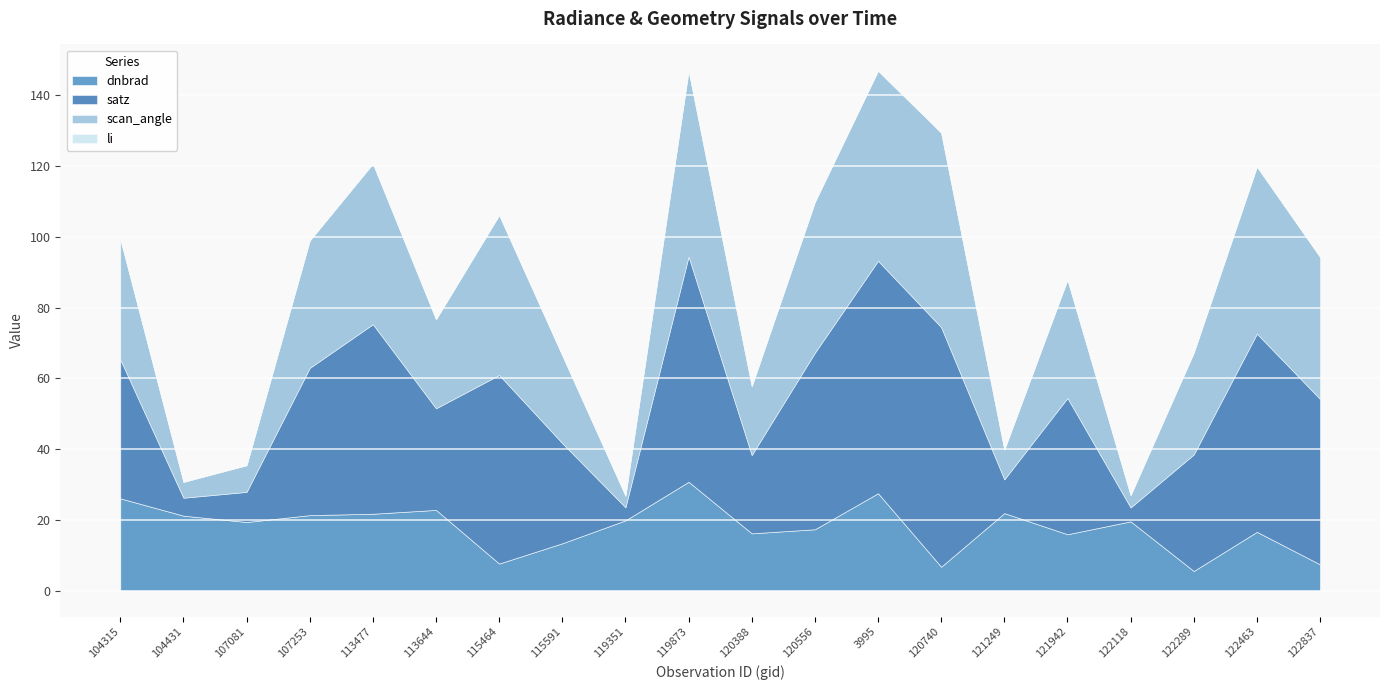

Which series changed the most between 104315 and 120740?

satz